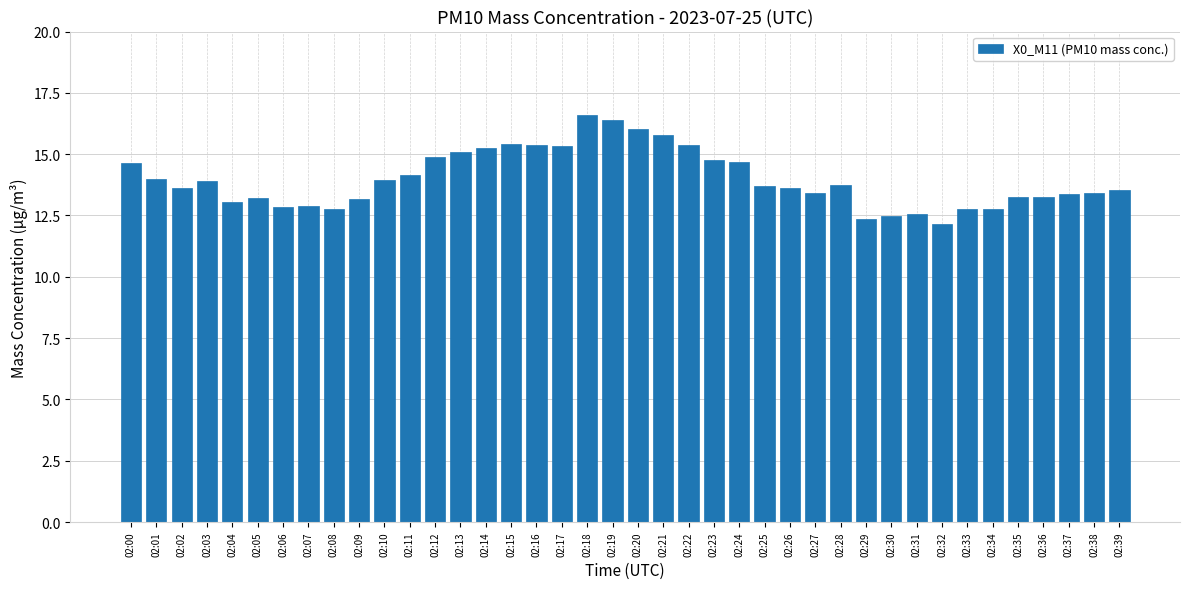

What is the sum of the values at 02:19 and 02:37?

29.8